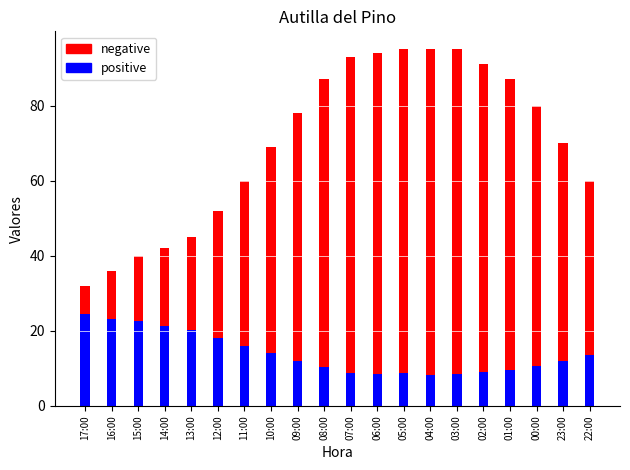

Count the number of categories in the chart.

20